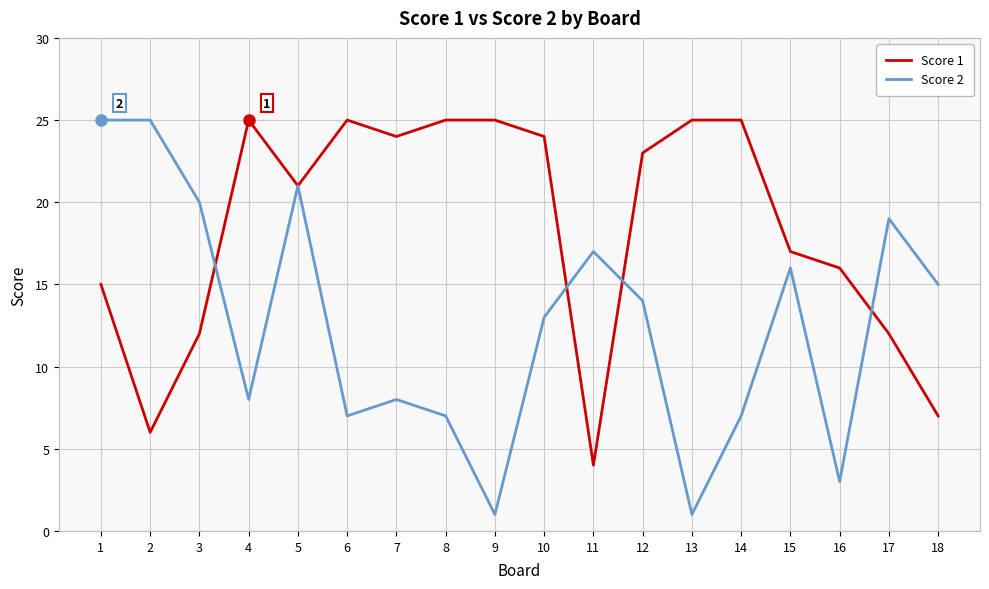

At 2, list the series in order from smallest to largest.

Score 1, Score 2